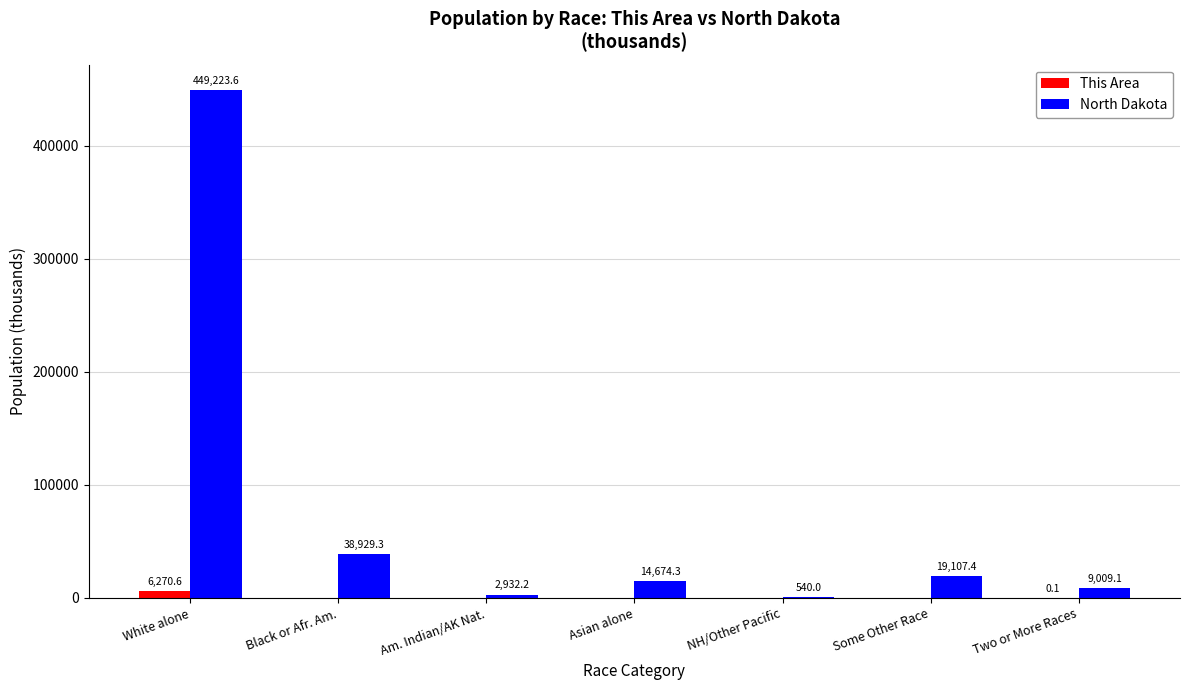

At which category is the sum across all series the highest?

White alone